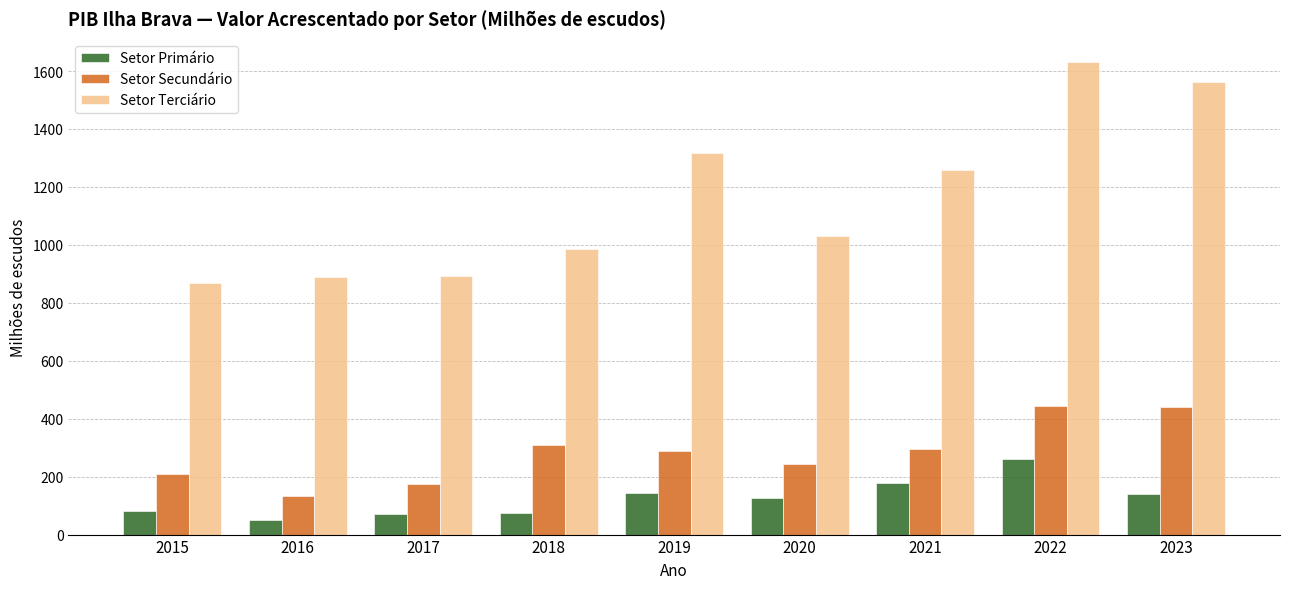

At which label does Setor Primário first exceed 124?

2019